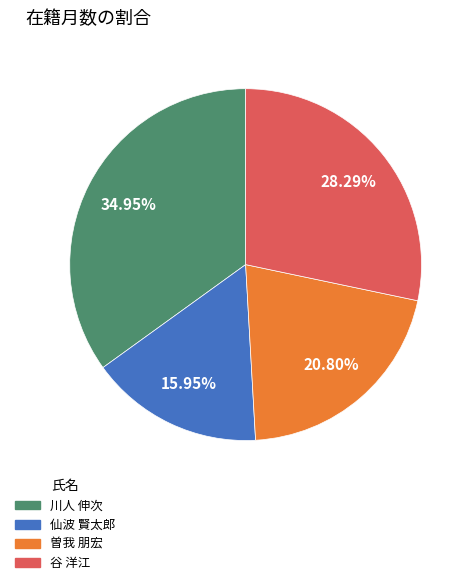

Do 曽我 朋宏 and 川人 伸次 together represent more than half of the pie?

Yes